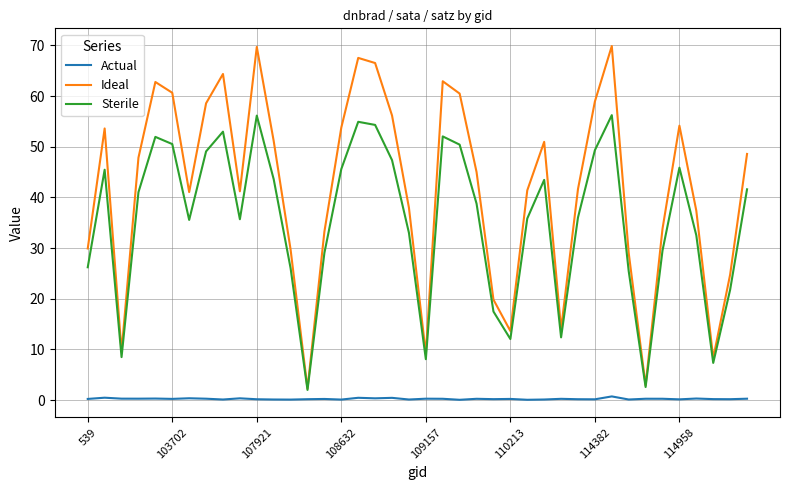

True or false: Actual and Ideal cross at least once.

False